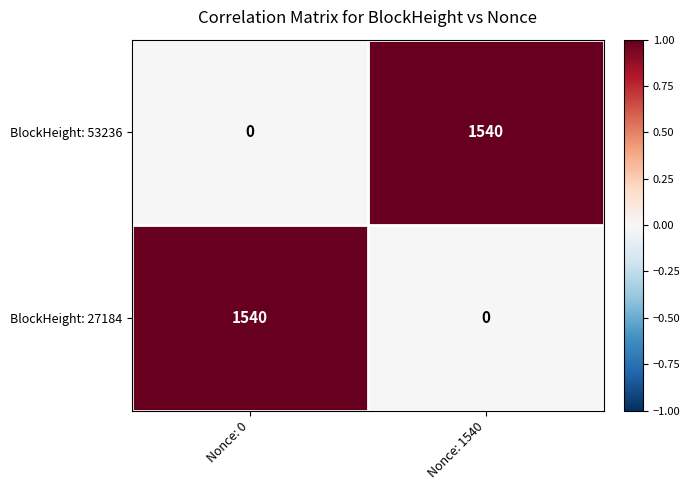

How many categories are shown in the chart?

2